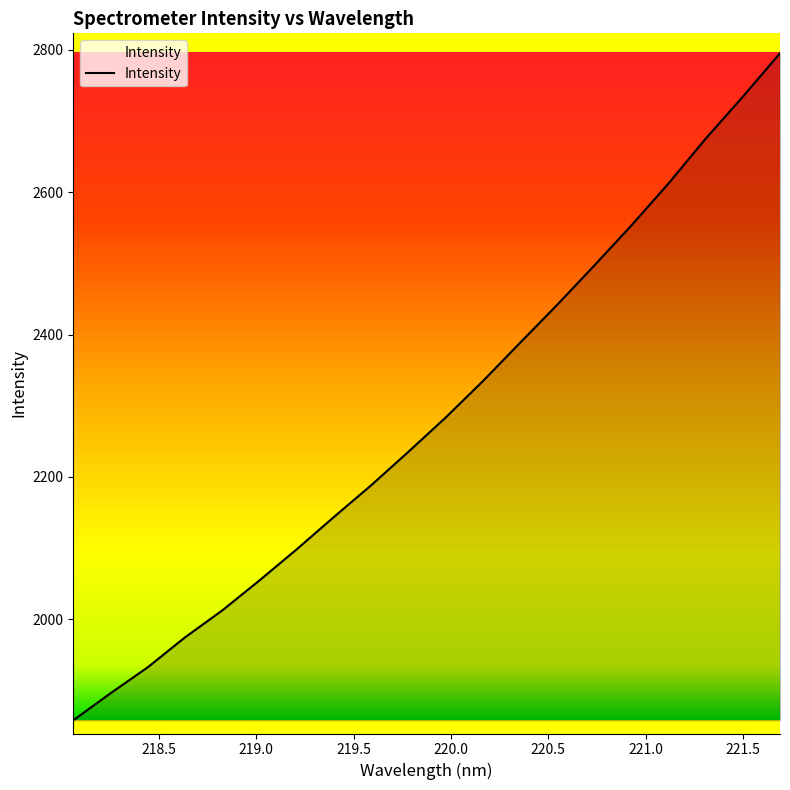

What is the maximum value shown in the chart?

2795.1